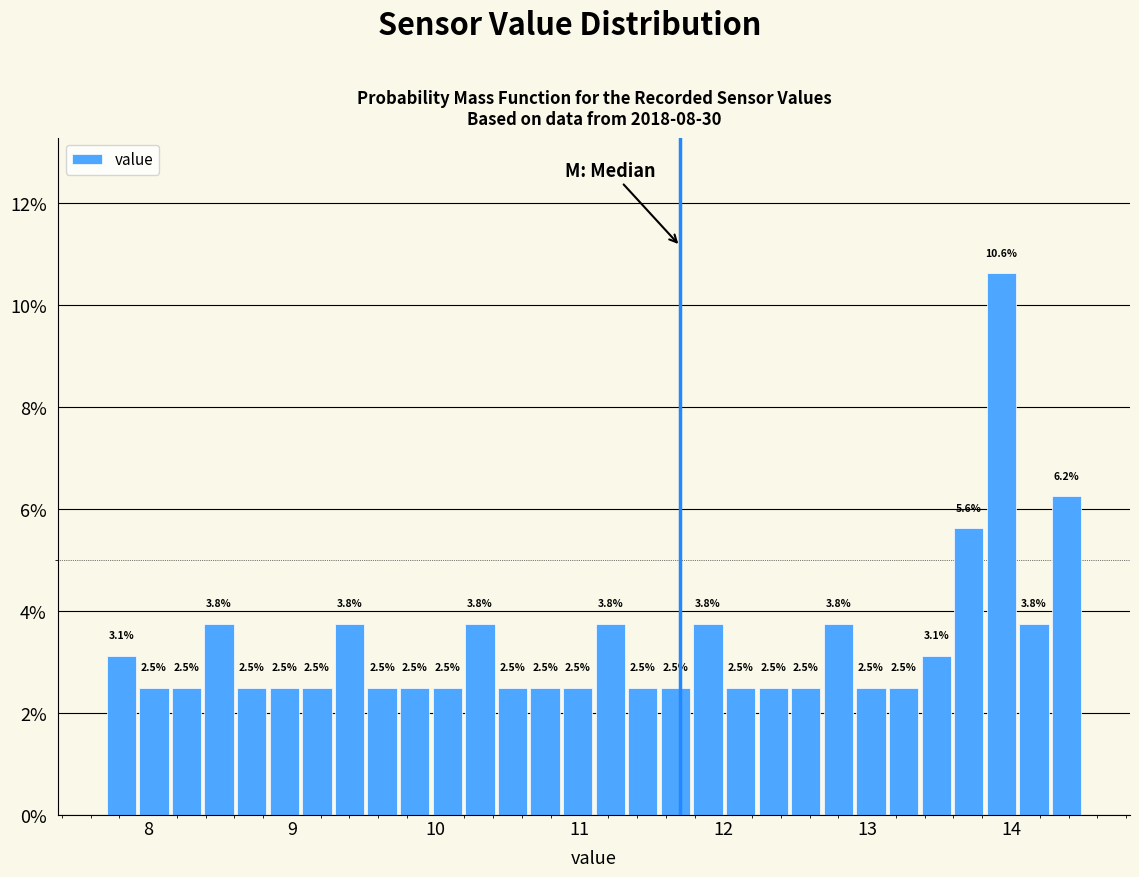

Read against the x-axis, roughly where is the centre of the tallest bar?

13.9